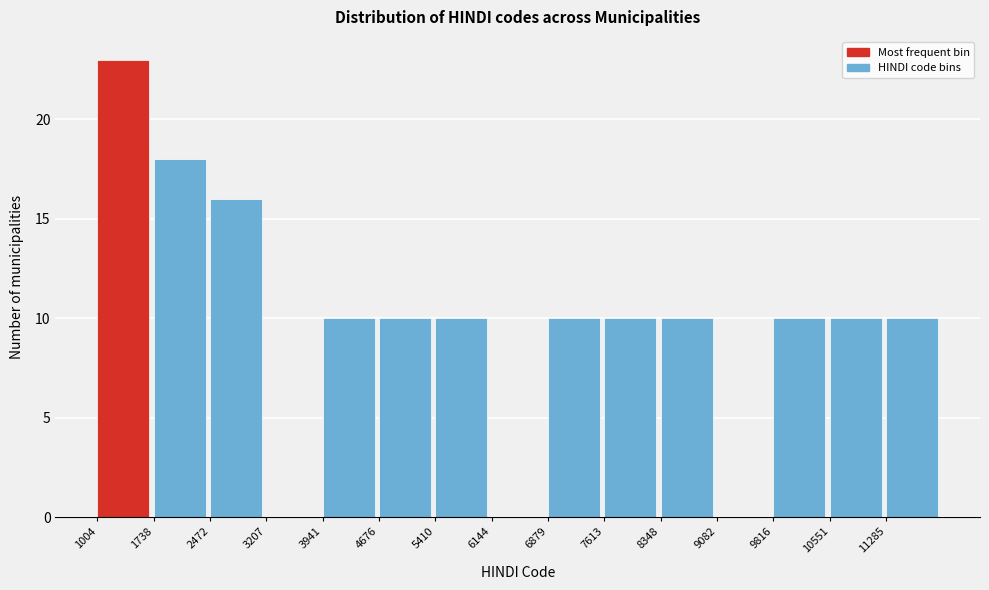

Reading left to right, list every bar in this chart as the range it spans on the x-axis followed by its height. Neither the bar edges nor the heights are printed on the chart, so give them approximately, as read against the axes.

1000 to 1700: 23
1700 to 2500: 18
2500 to 3200: 16
3200 to 3900: 0
3900 to 4700: 10
4700 to 5400: 10
5400 to 6100: 10
6100 to 6900: 0
6900 to 7600: 10
7600 to 8300: 10
8300 to 9100: 10
9100 to 9800: 0
9800 to 10600: 10
10600 to 11300: 10
11300 to 12000: 10